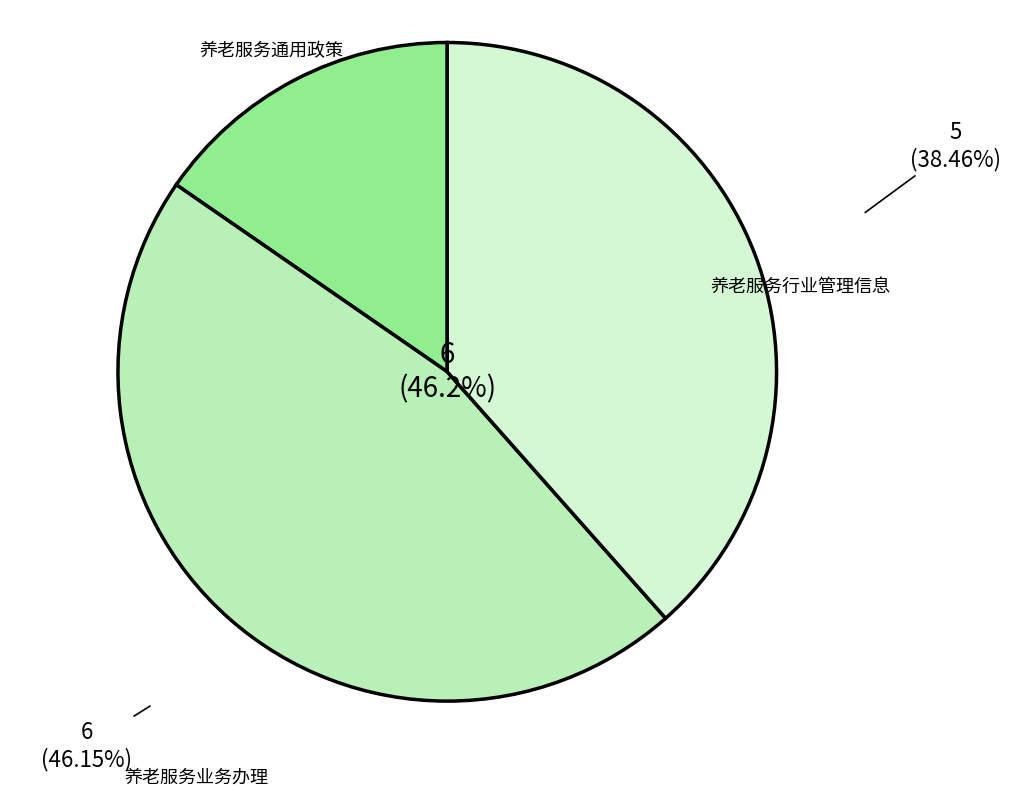

To the nearest percent, what is the difference between the largest and smallest slice percentages?

31%